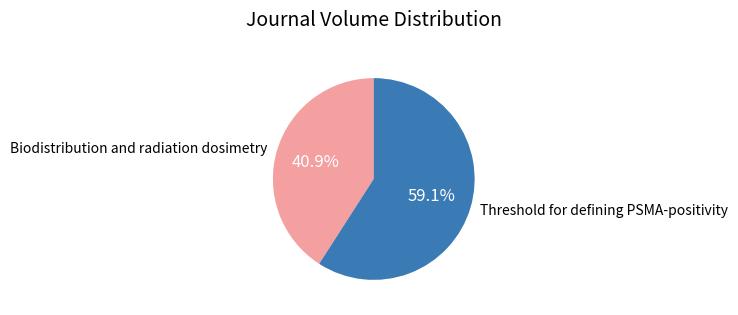

Is the sum of Biodistribution and radiation dosimetry and Threshold for defining PSMA-positivity greater than half?

Yes